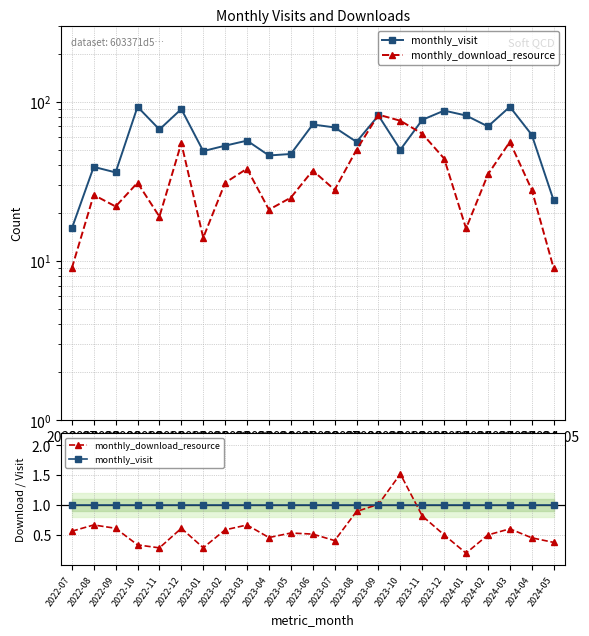

What is the spread (max minus min) of values at 2023-12?

0.5